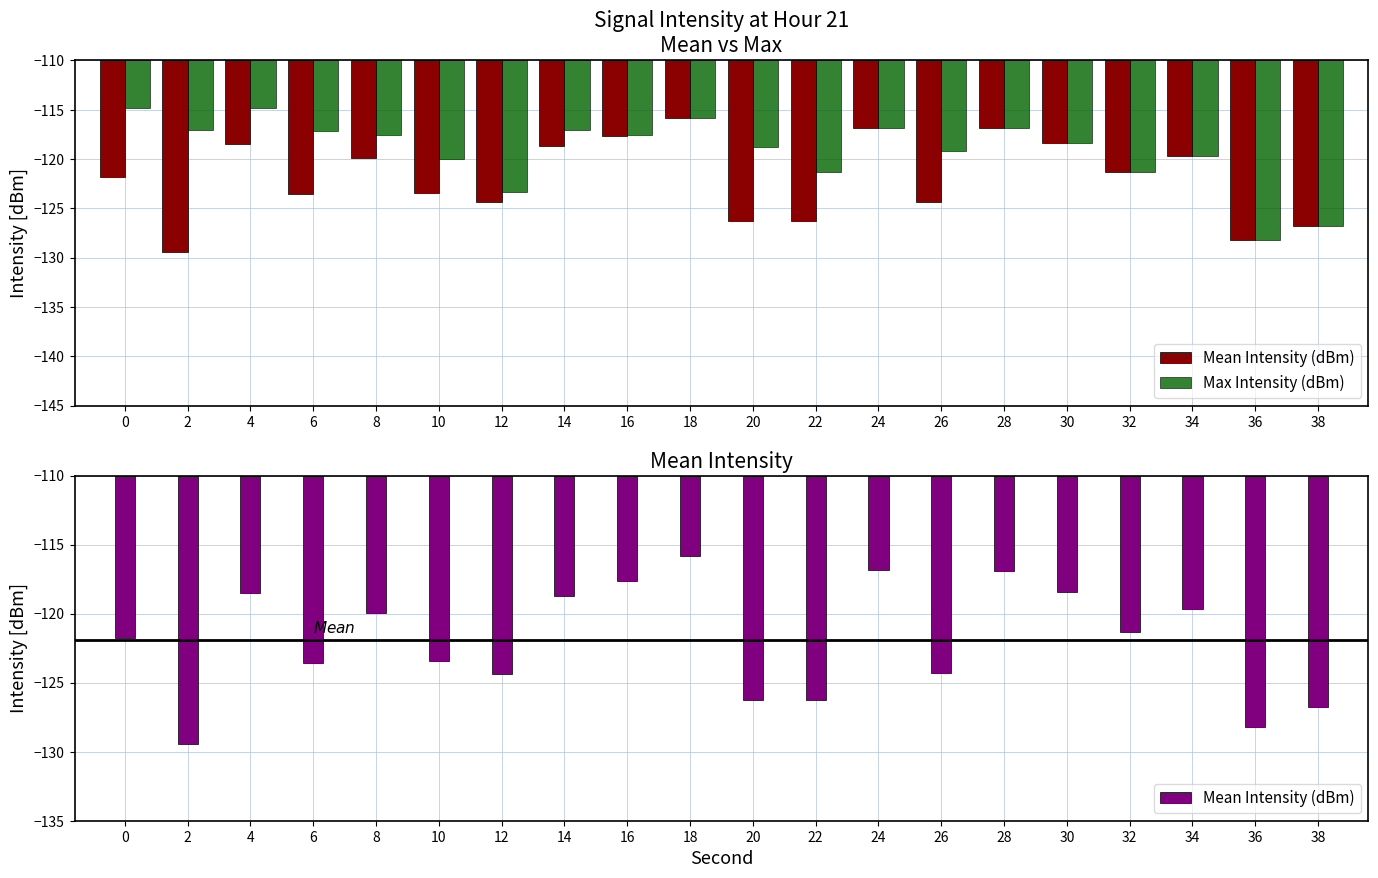

The Max Intensity (dBm) series shows -121.3 at 32. True or false?

True